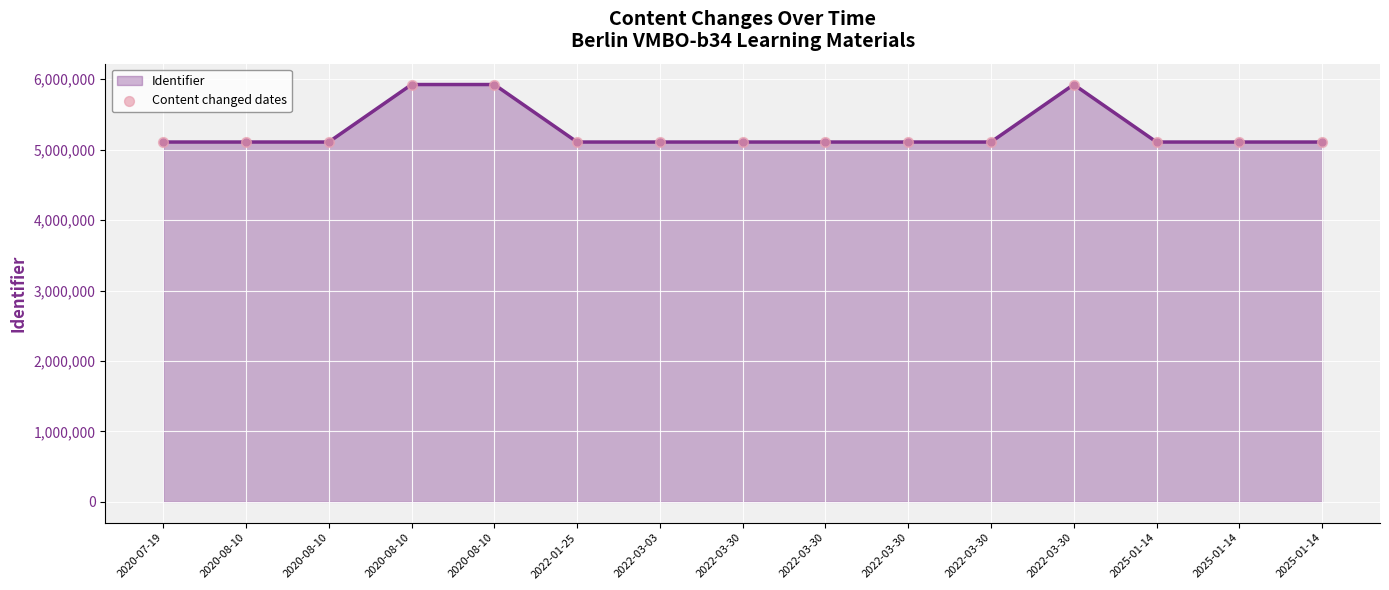

Between 2025-01-14 and 2025-01-14, which is larger?

2025-01-14